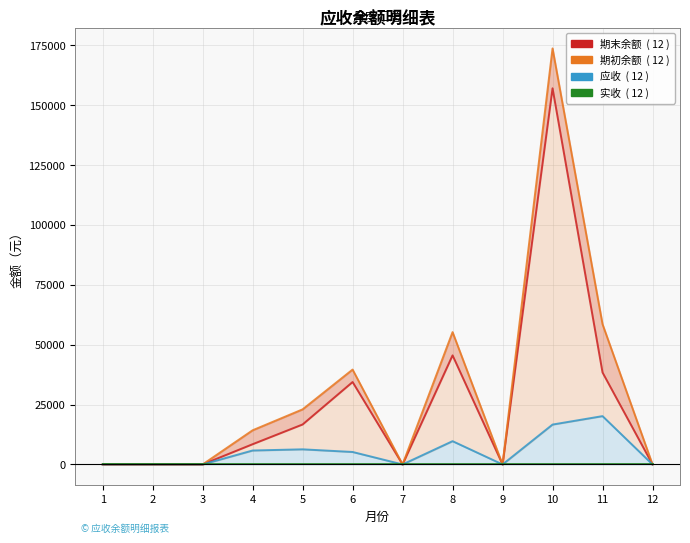

What is the difference between the 期末余额 values at 5 and 2?

16691.1